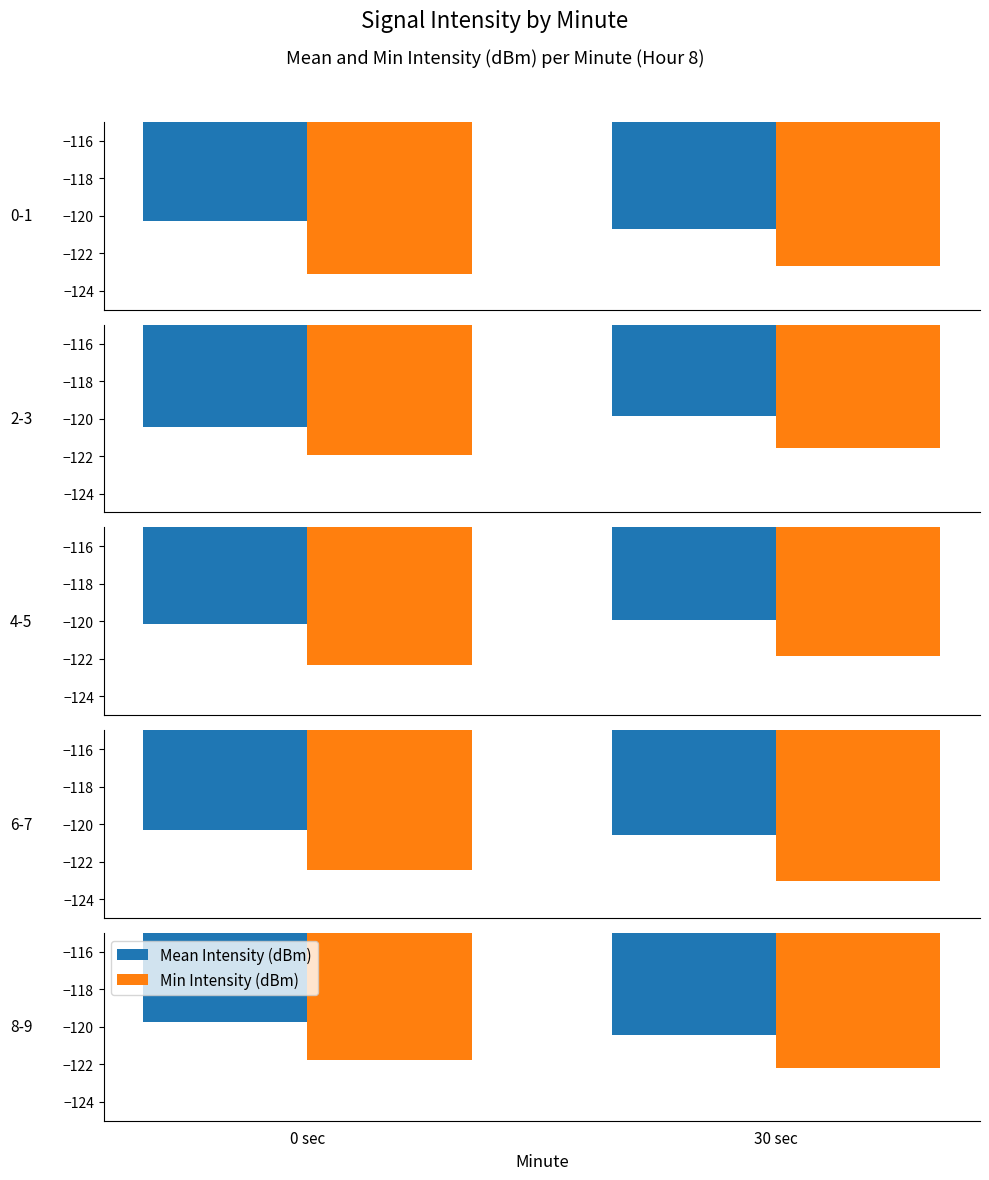

Is it true that Mean Intensity (dBm) equals -174.9 at 0 sec?

False